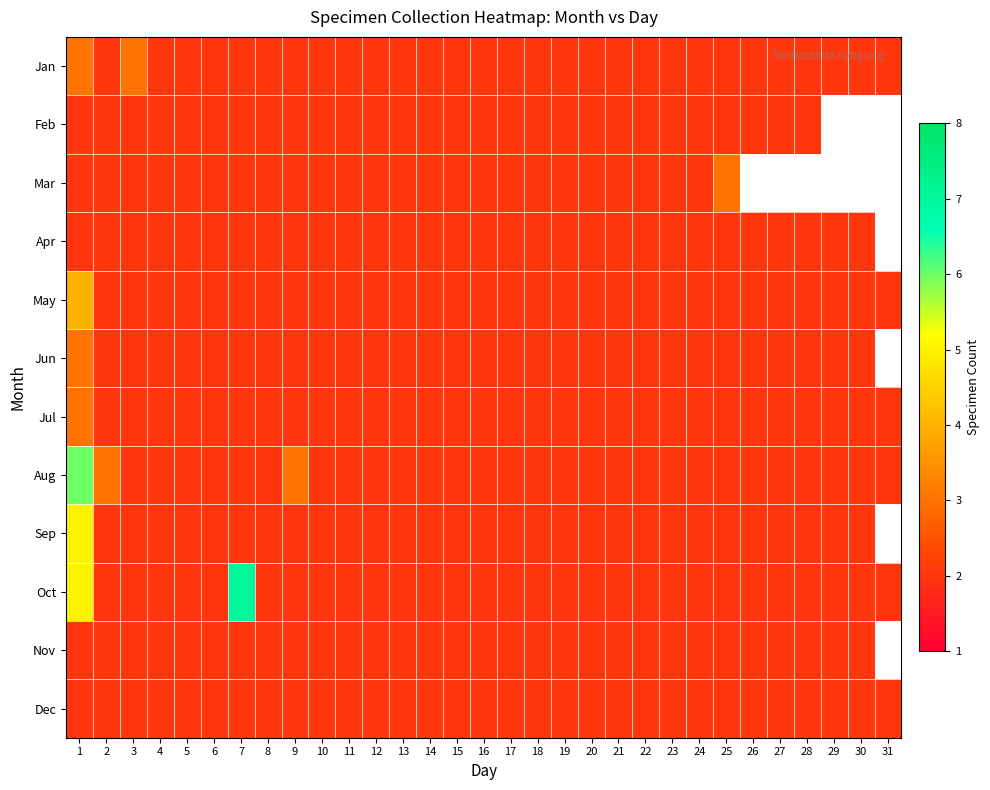

The Dec series shows 2.0 at 16. True or false?

True